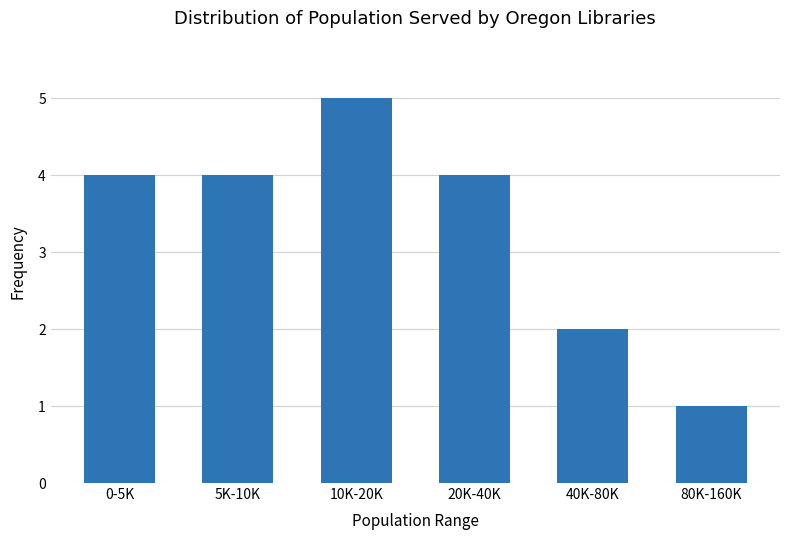

Which has a higher value, 10K-20K or 20K-40K?

10K-20K